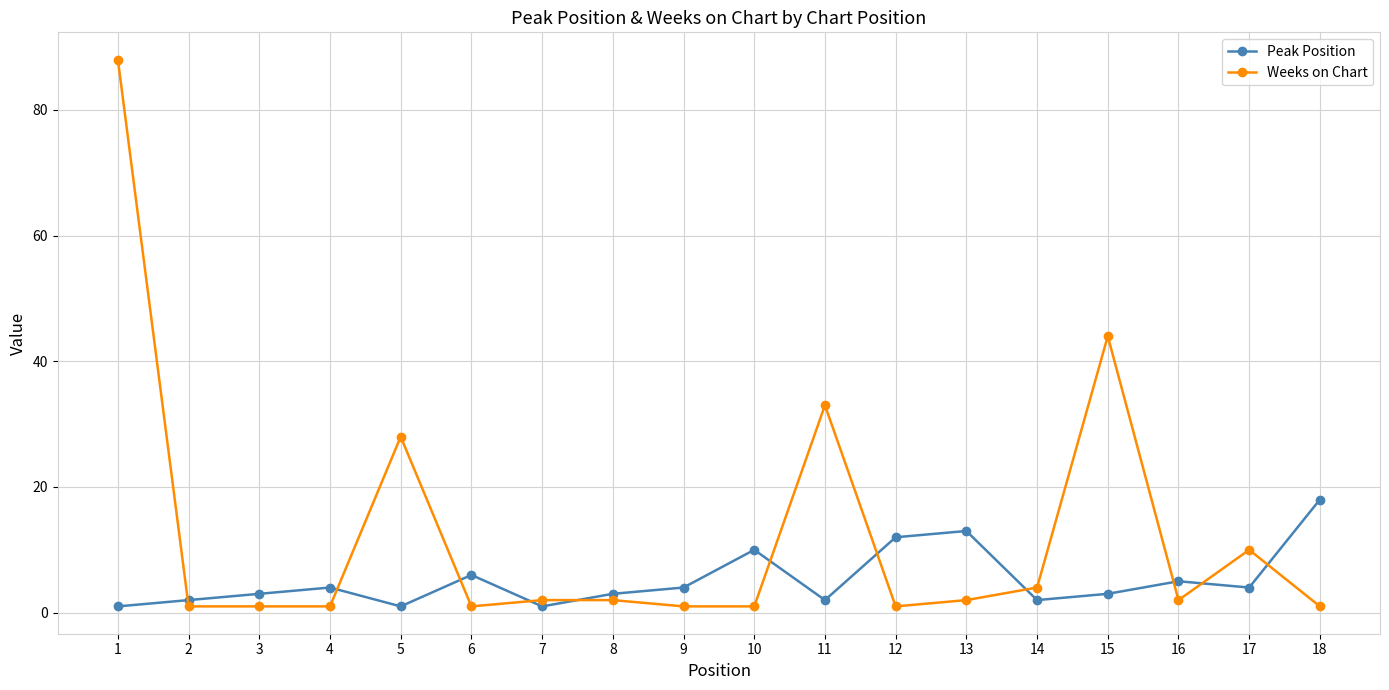

Where do Peak Position and Weeks on Chart first cross each other?

1 and 2